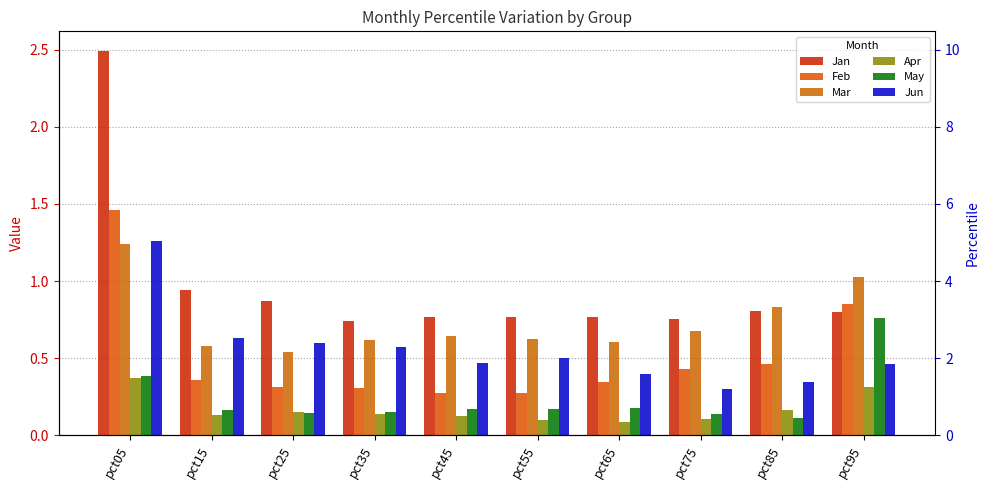

At which category does the chart reach its minimum across all series?

pct65